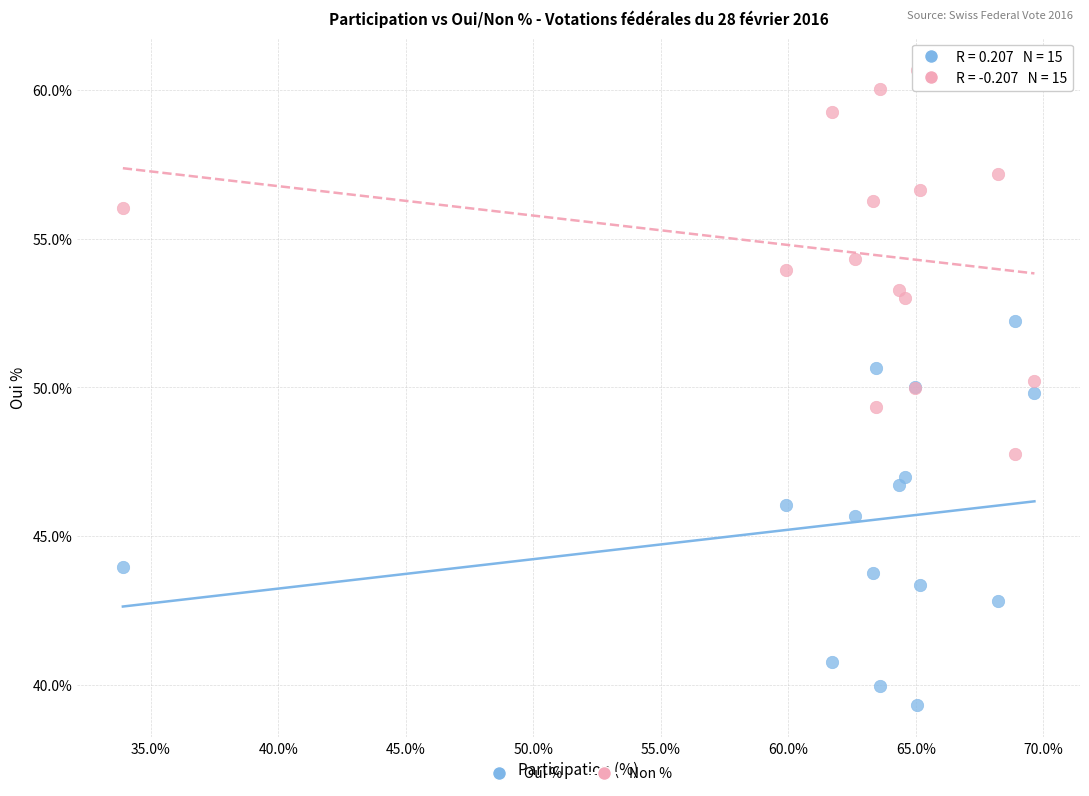

In the Oui % series, what Y value is closest to 45?

45.7